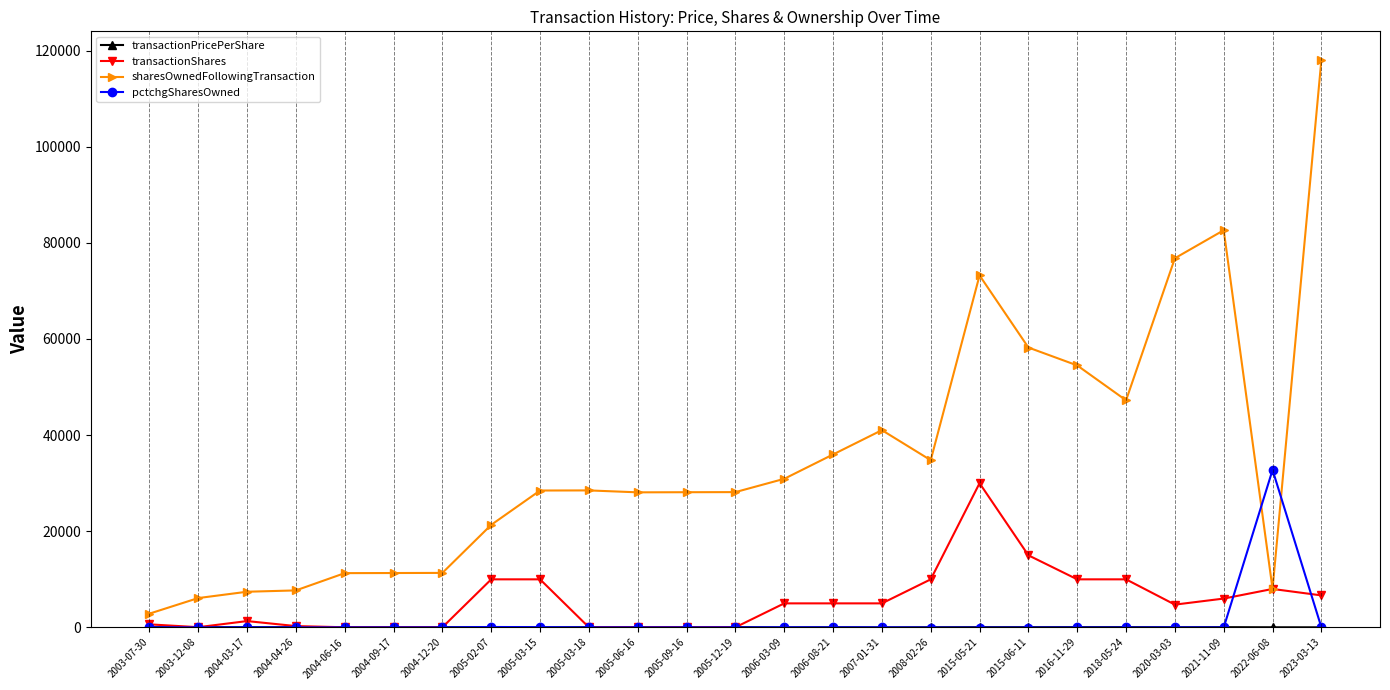

What is the label of the 16th point from the left?

2007-01-31